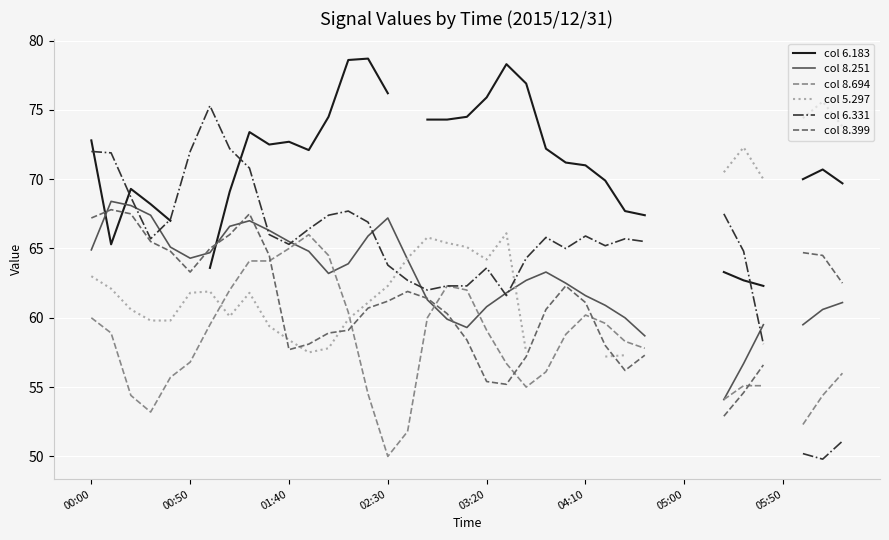

What is the difference between the highest and lowest values at 12?

16.7